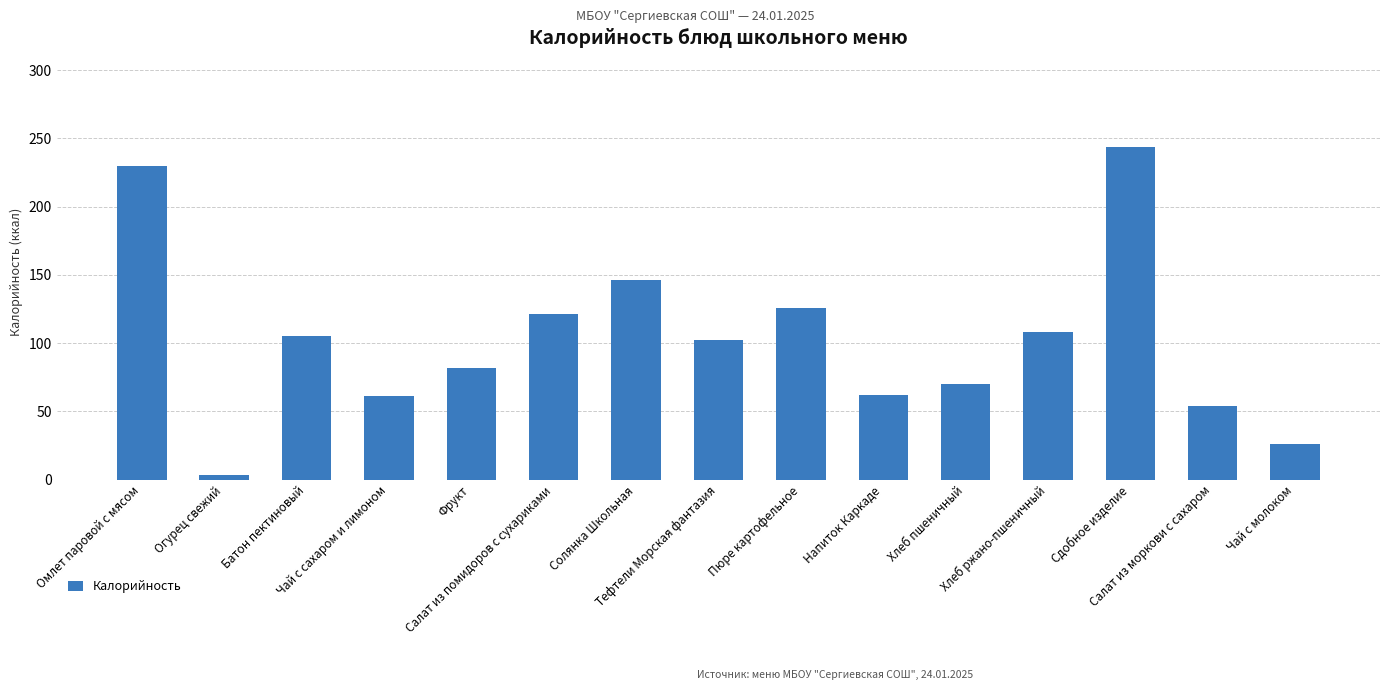

The value at Салат из моркови с сахаром is 34. True or false?

False